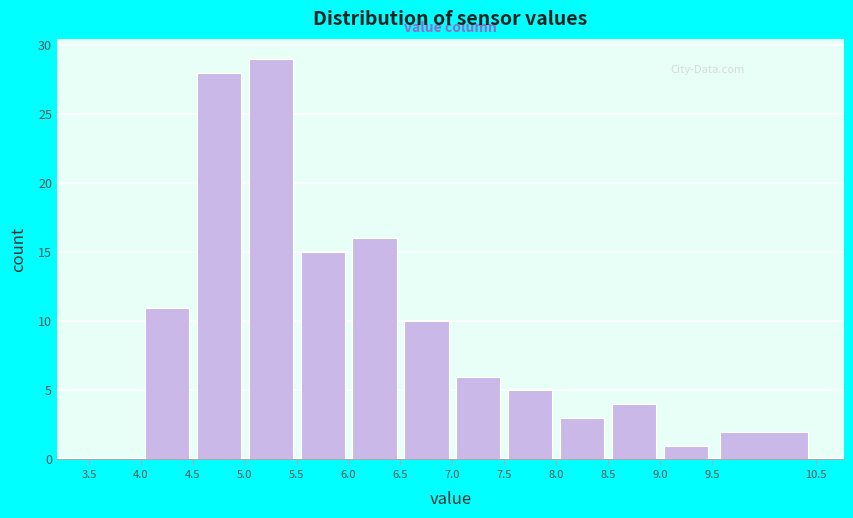

Which range on the x-axis has the tallest bar?

5.0 to 5.5